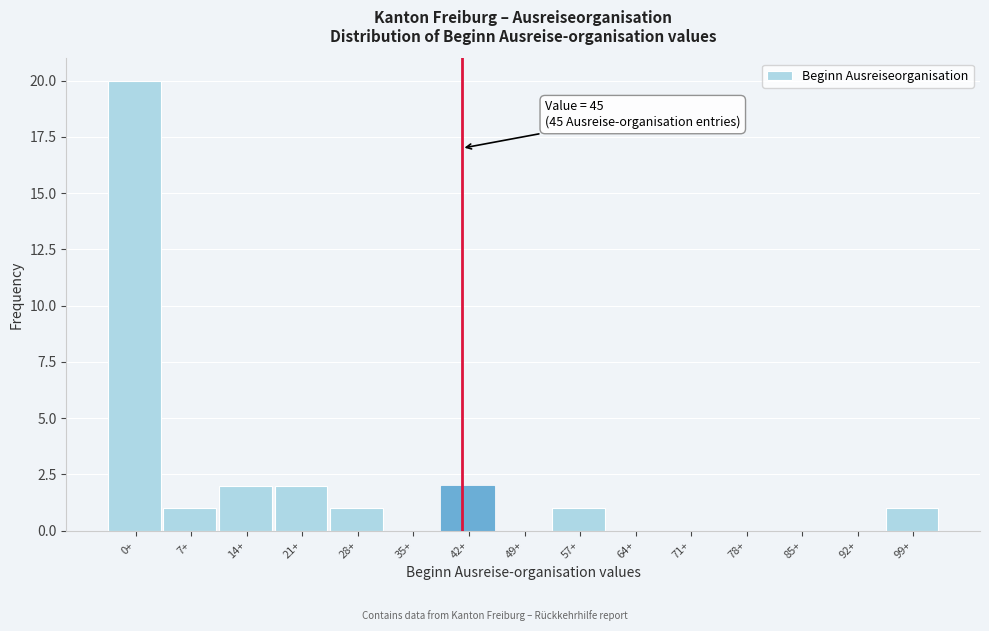

Reading right to left, list all the values displayed in this chart.

99+=1	92+=0	85+=0	78+=0	71+=0	64+=0	57+=1	49+=0	42+=2	35+=0	28+=1	21+=2	14+=2	7+=1	0+=20